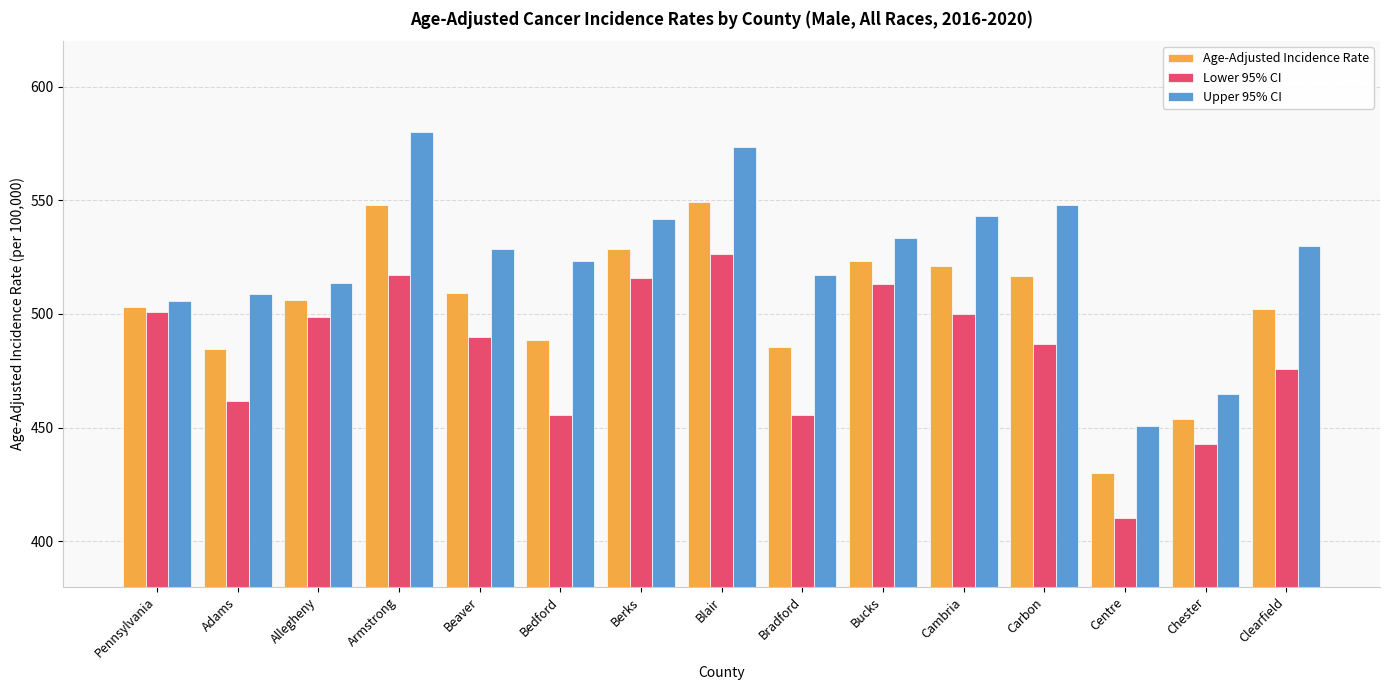

How many data points in Age-Adjusted Incidence Rate are above 506?

8